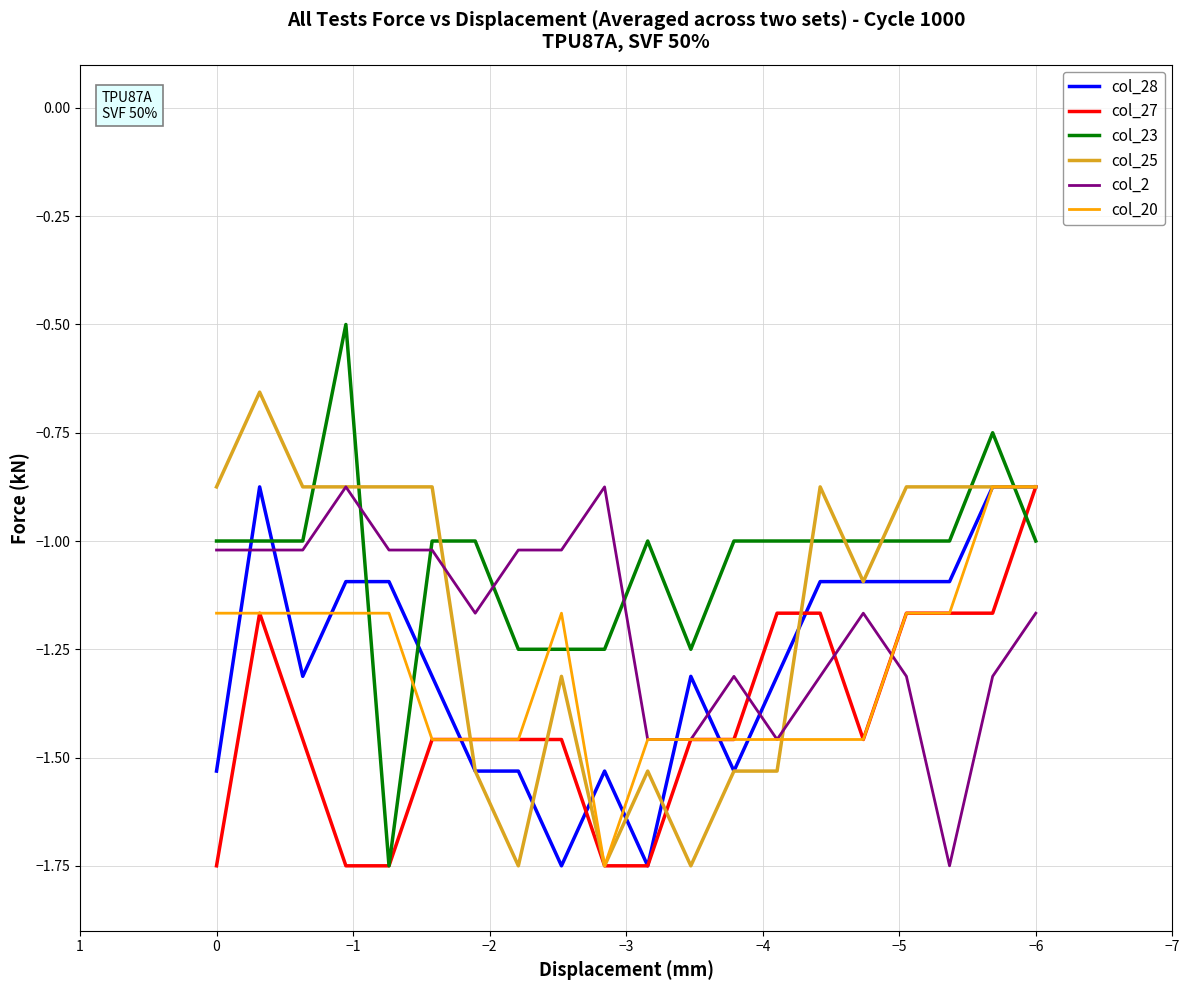

Is the value of col_23 at 12 greater than the value of col_28 at 19?

No